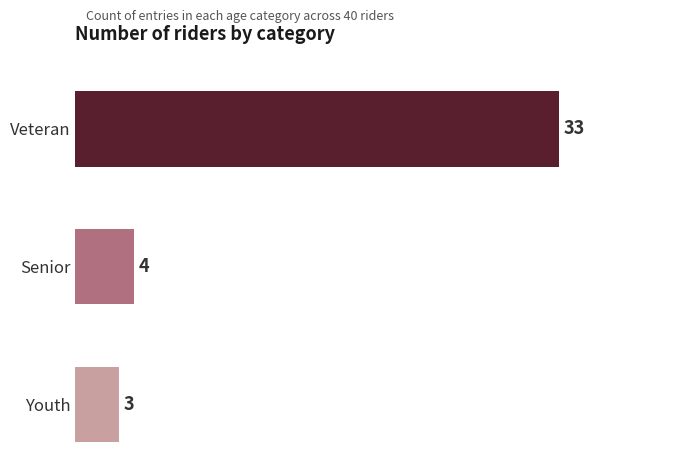

Reading top to bottom, transcribe all the data shown in this chart.

33	4	3